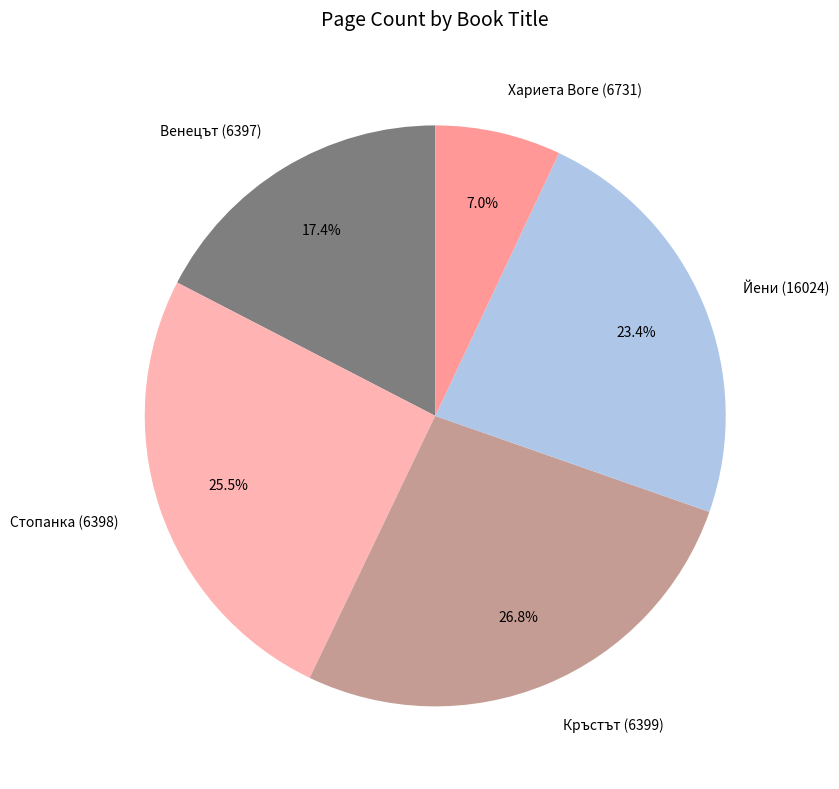

To the nearest percent, what is the difference between the largest and smallest slice percentages?

20%